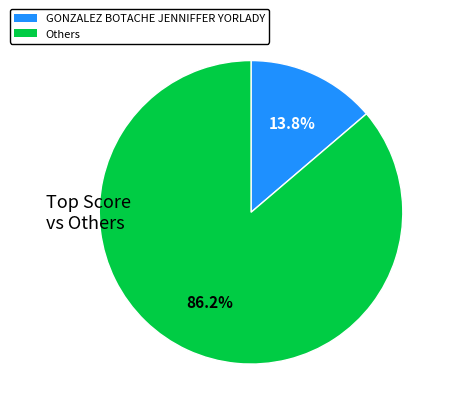

Is there any slice that represents more than half of the pie?

Yes